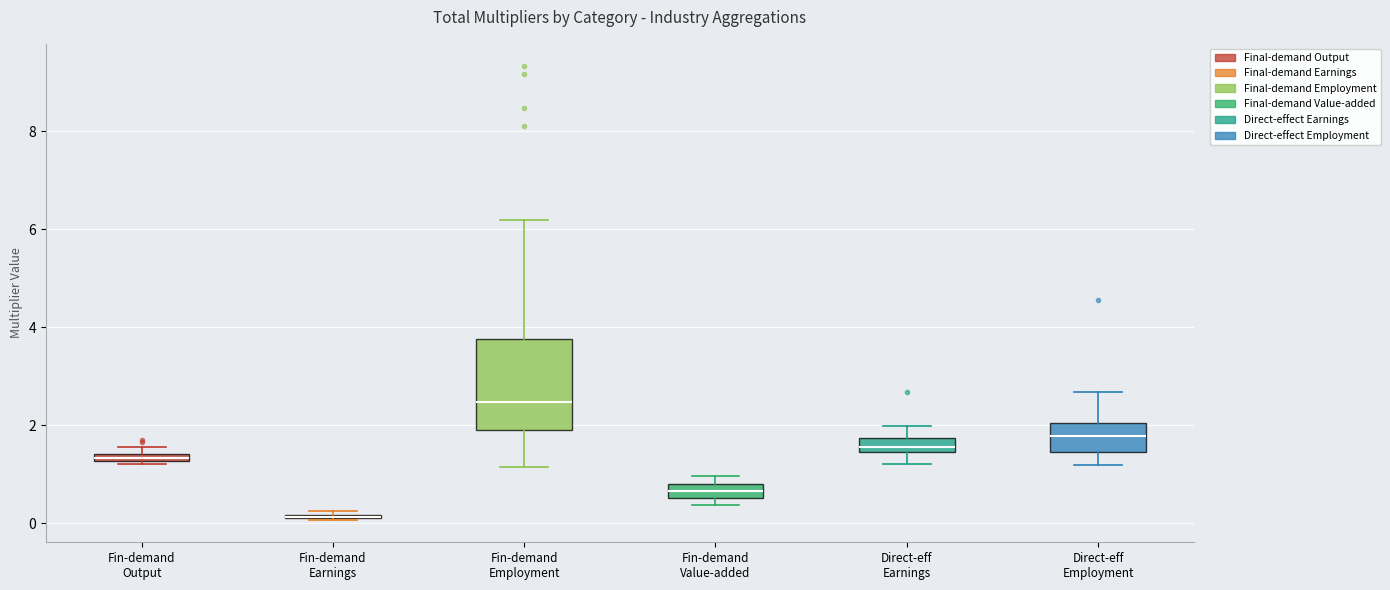

Where is the upper edge of the box for Fin-demand Earnings on the y-axis? The values are not printed on the chart, so give them approximately, as read against the axis.

0.2